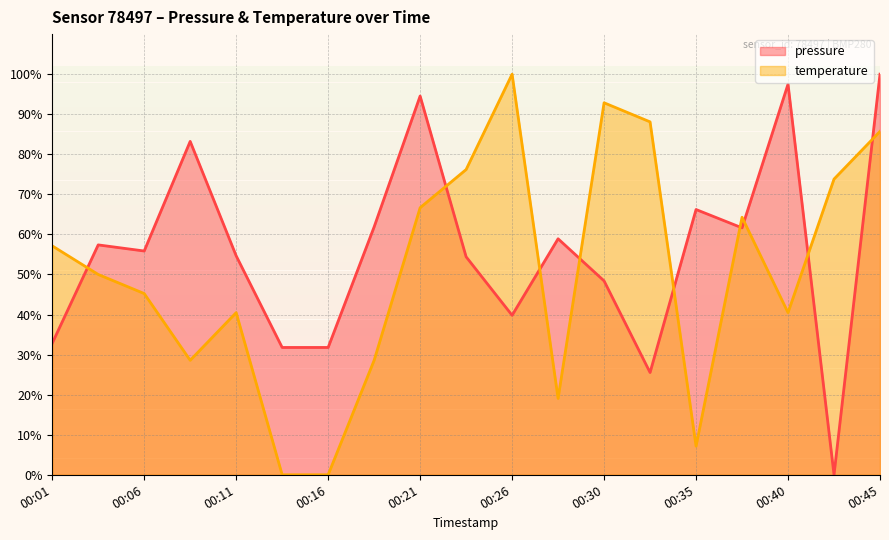

What is the spread (max minus min) of values at 00:01?

24.3